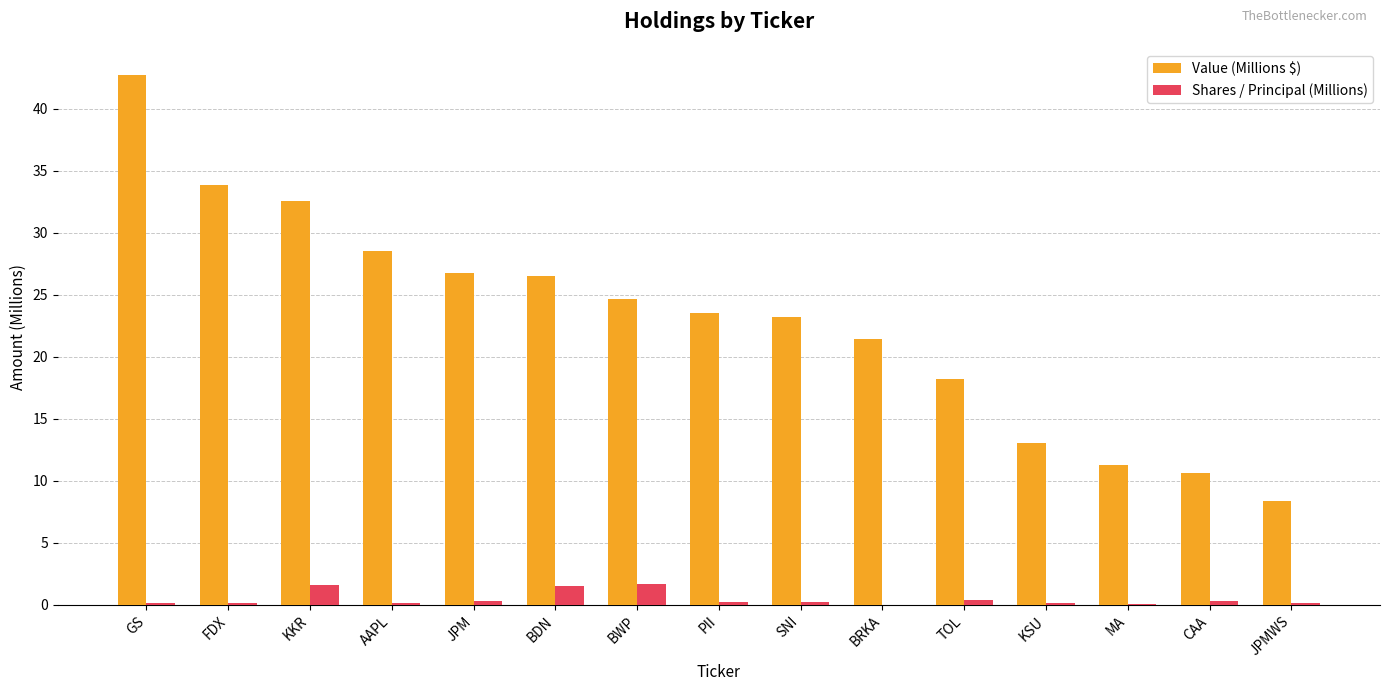

True or false: Value (Millions $) has a value of 29.0 at BRKA.

False